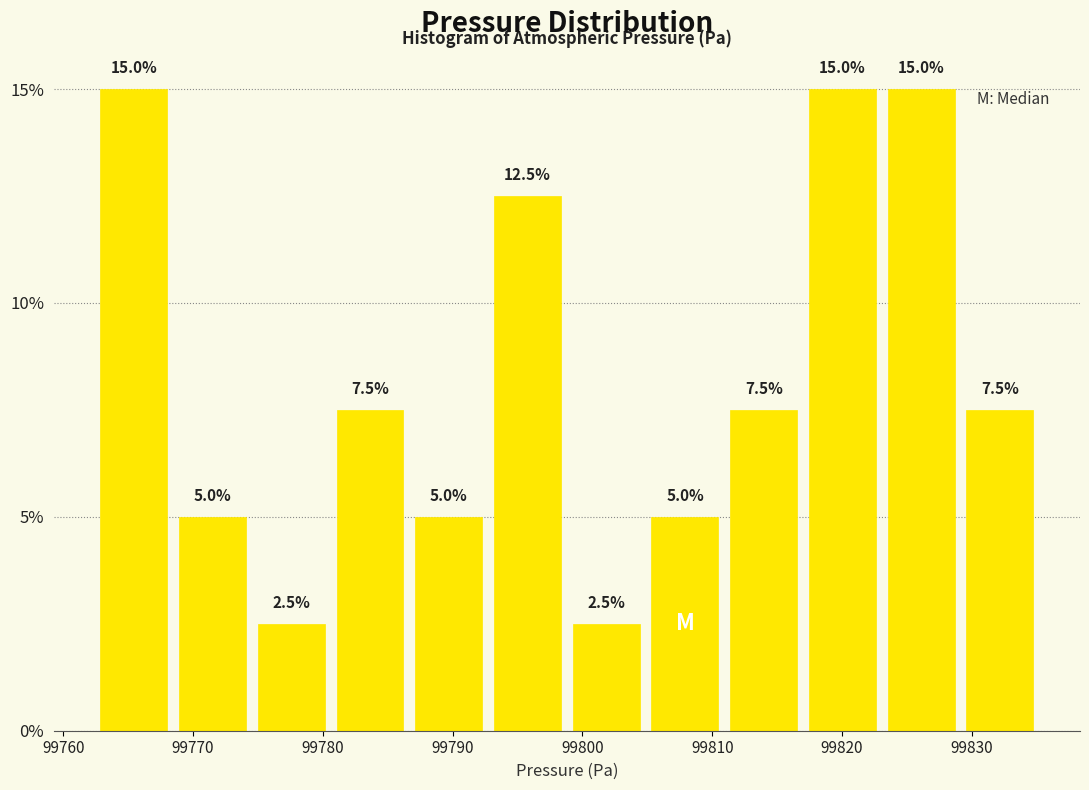

Reading left to right, list every bar in this chart as the range it spans on the x-axis followed by its height. The bar edges are not printed on the chart, so give them approximately, as read against the axis.

99762 to 99768: 15.0
99768 to 99775: 5.0
99775 to 99781: 2.5
99781 to 99787: 7.5
99787 to 99793: 5.0
99793 to 99799: 12.5
99799 to 99805: 2.5
99805 to 99811: 5.0
99811 to 99817: 7.5
99817 to 99823: 15.0
99823 to 99829: 15.0
99829 to 99835: 7.5